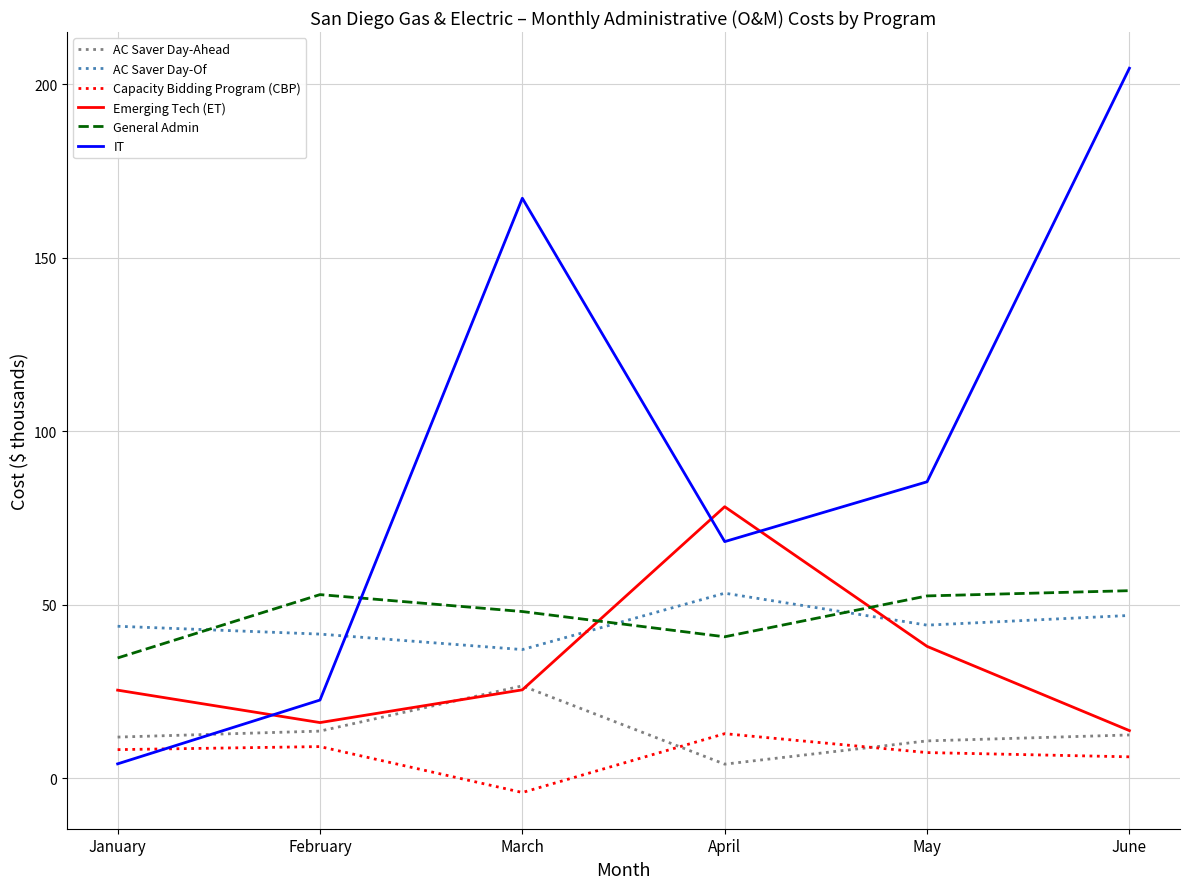

What is the spread (max minus min) of values at February?

43.8